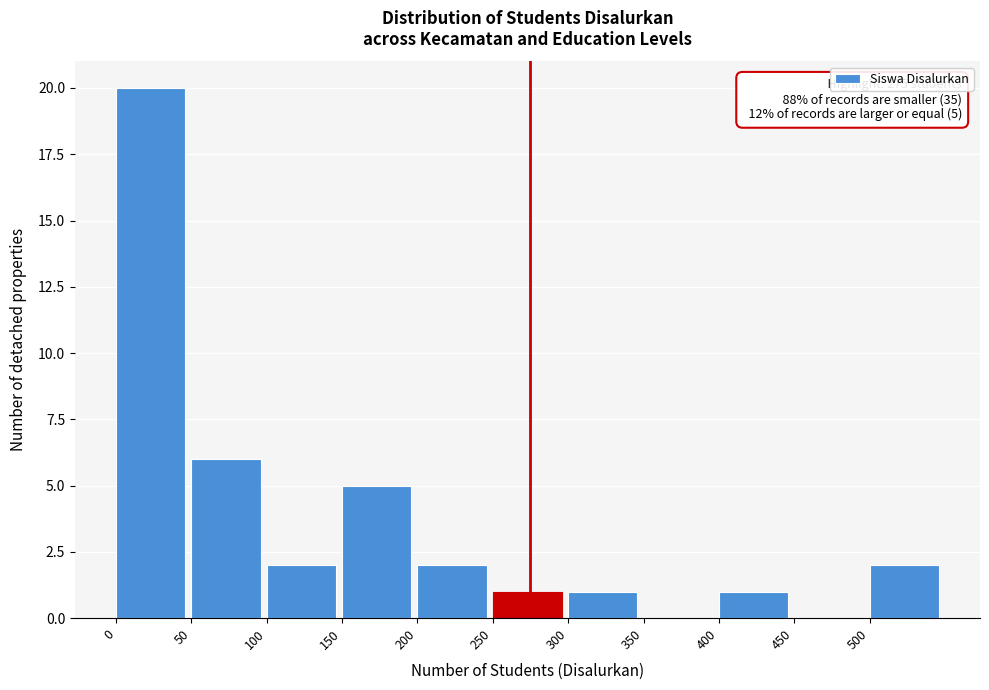

Which range on the x-axis has the tallest bar?

0 to 50